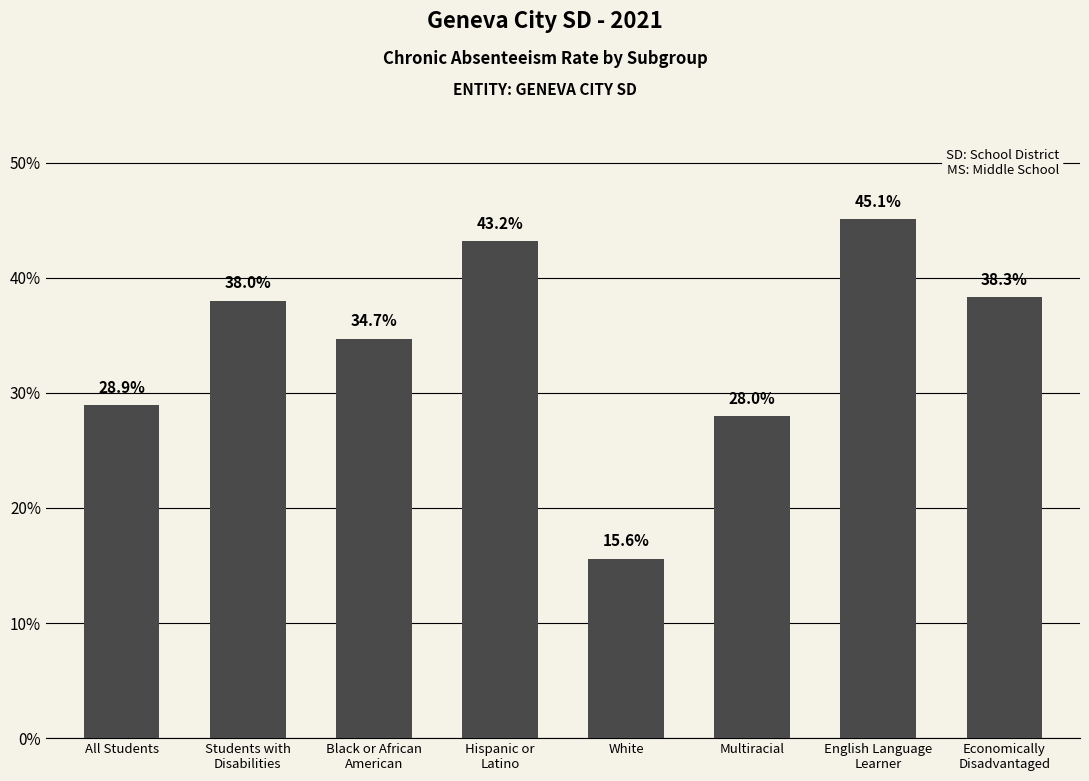

Where is the data nearest to the value 30?

All Students